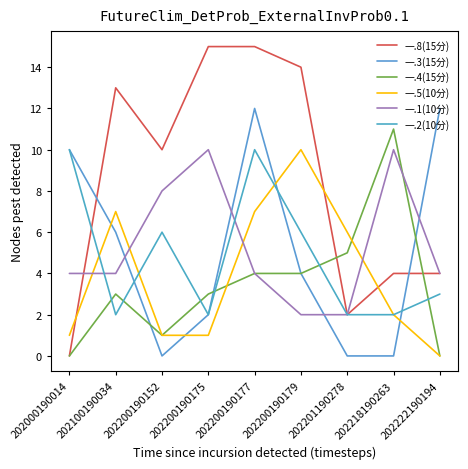

What are all the series names shown in the legend?

一.8(15分), 一.3(15分), 一.4(15分), 一.5(10分), 一.1(10分), 一.2(10分)